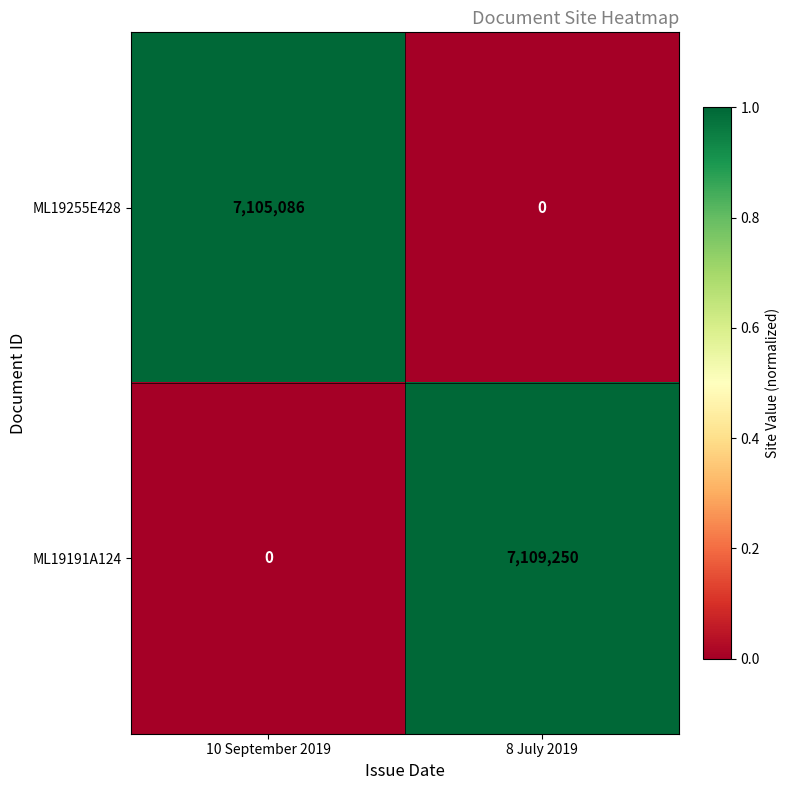

Which series has the largest total across all categories?

ML19191A124